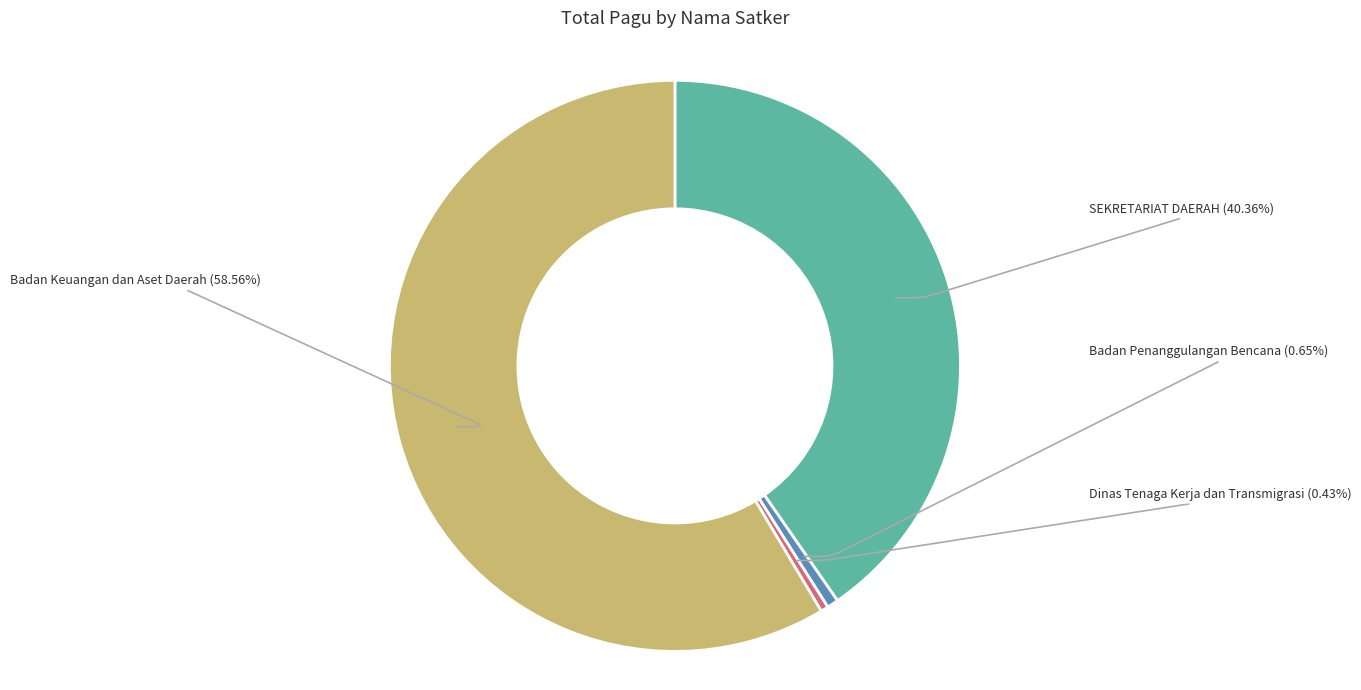

To the nearest percent, what is the difference between the largest and smallest slice percentages?

58%